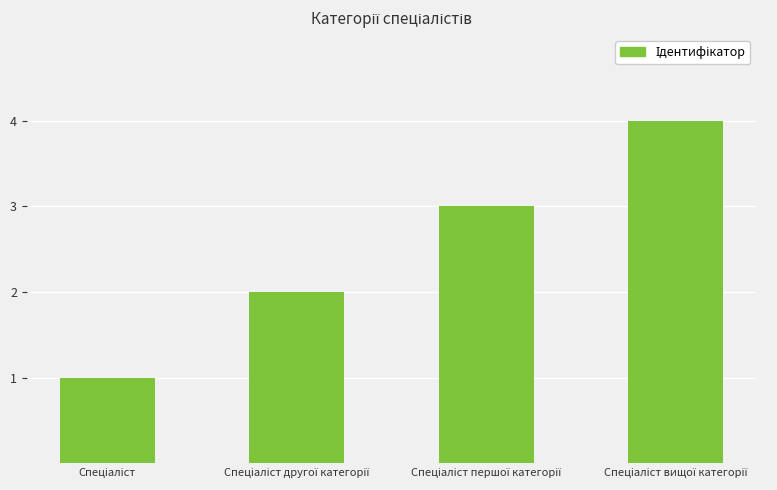

What is the sum of all values?

10